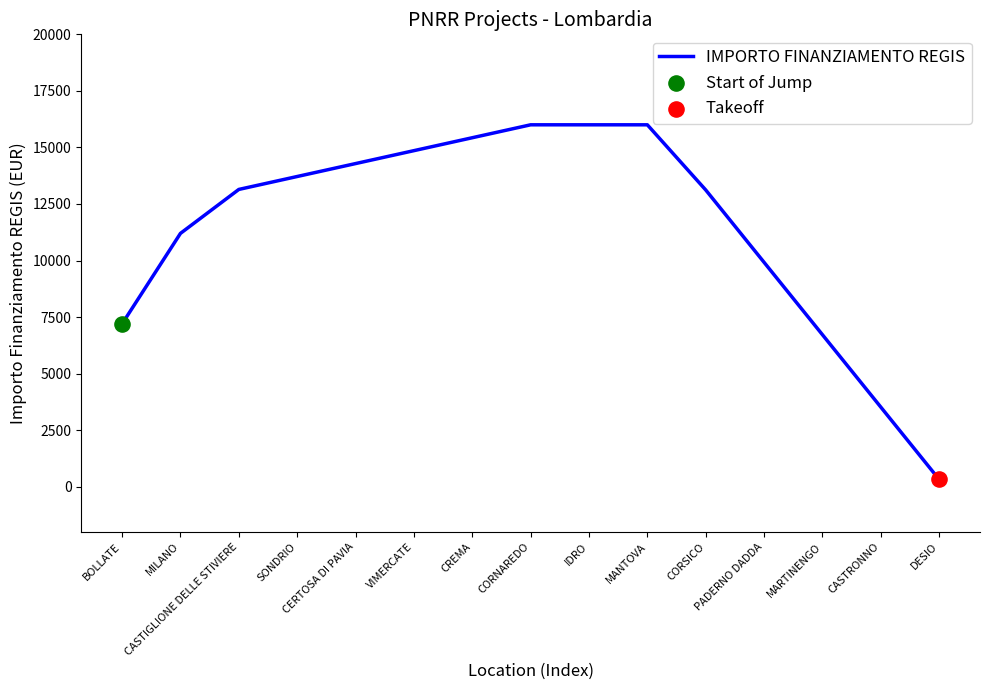

Between CORNAREDO and CERTOSA DI PAVIA, which is larger?

CORNAREDO